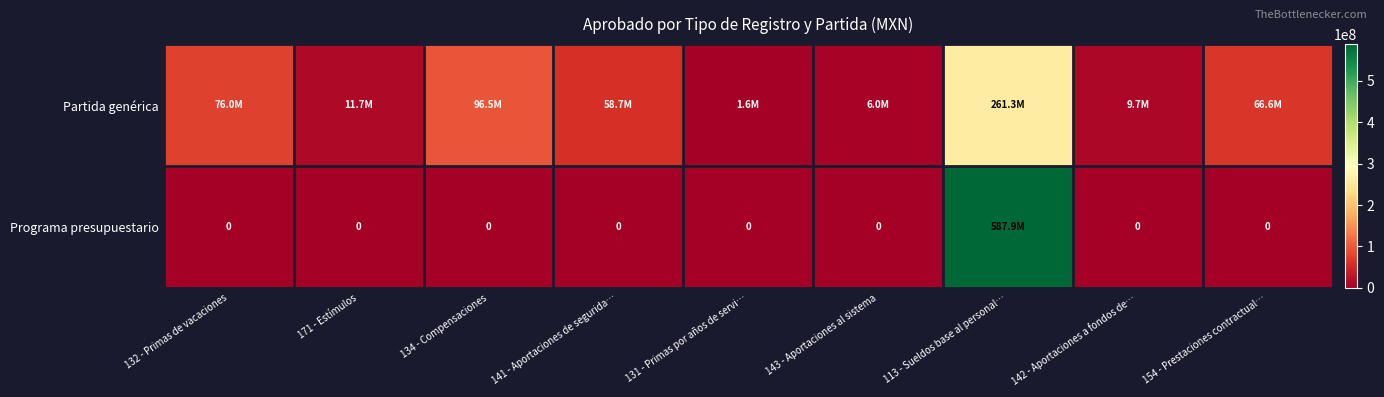

Is it true that Programa presupuestario equals -183710945 at 171 - Estímulos?

False